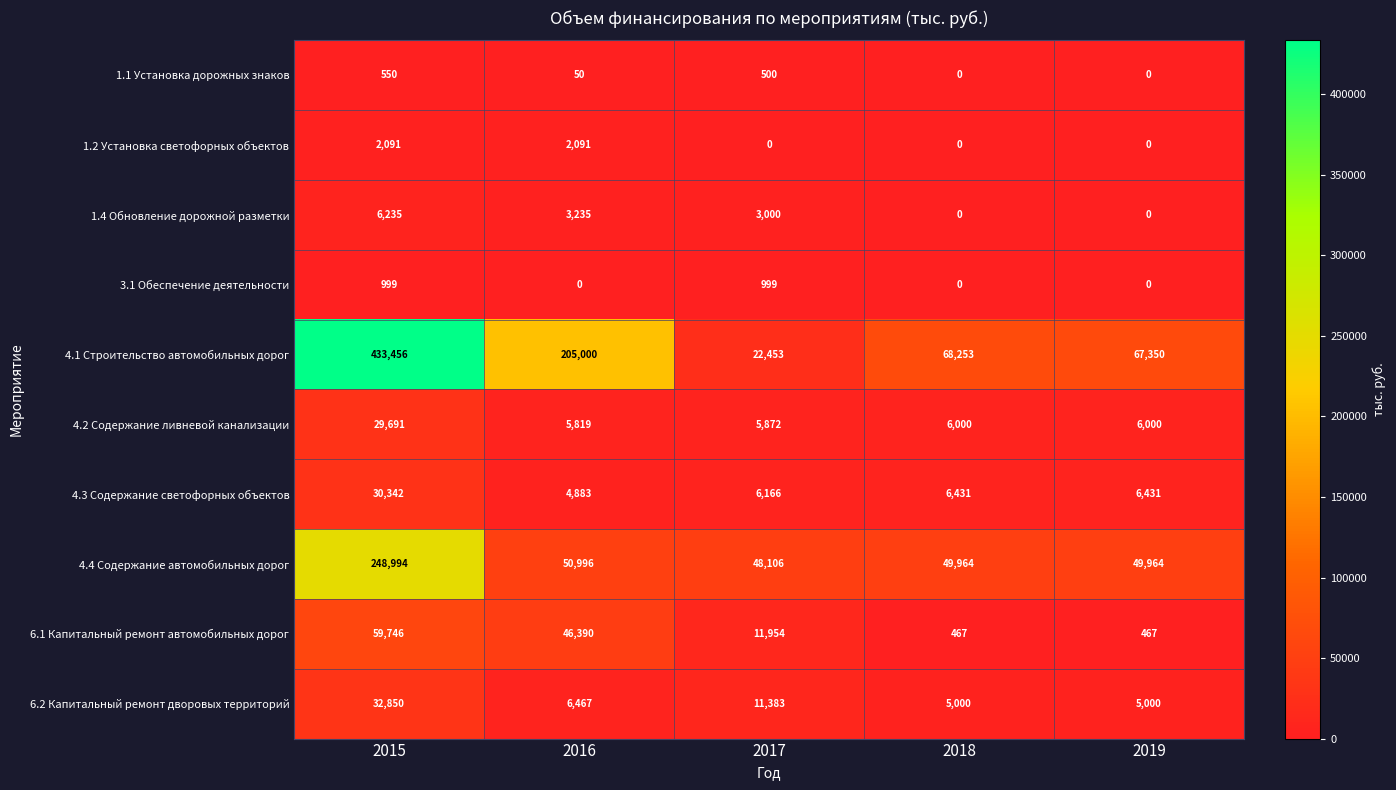

At which category is the sum across all series the highest?

2015